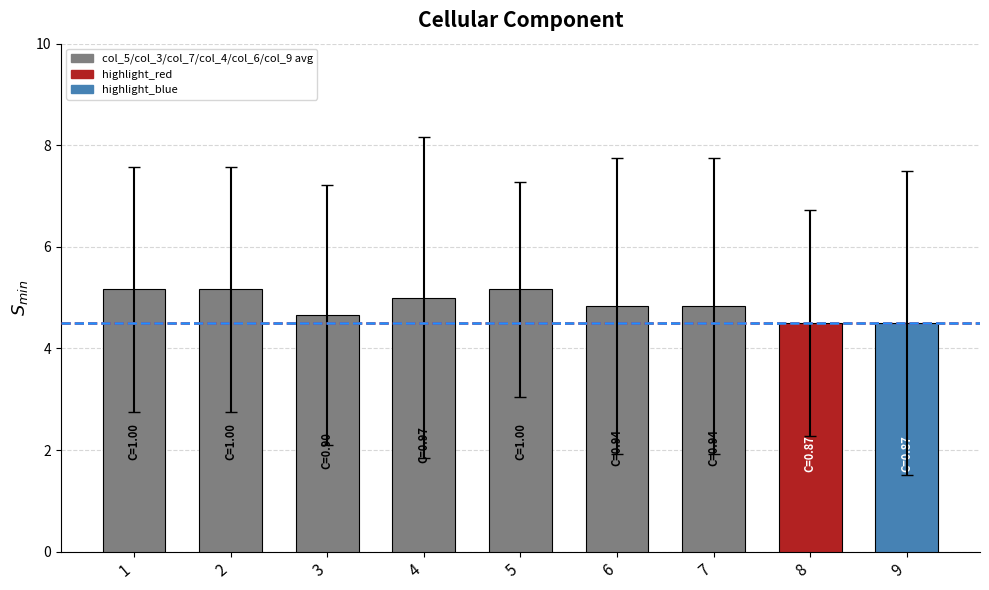

Reading left to right, list all the values displayed in this chart.

1=5.2	2=5.2	3=4.7	4=5.0	5=5.2	6=4.8	7=4.8	8=4.5	9=4.5